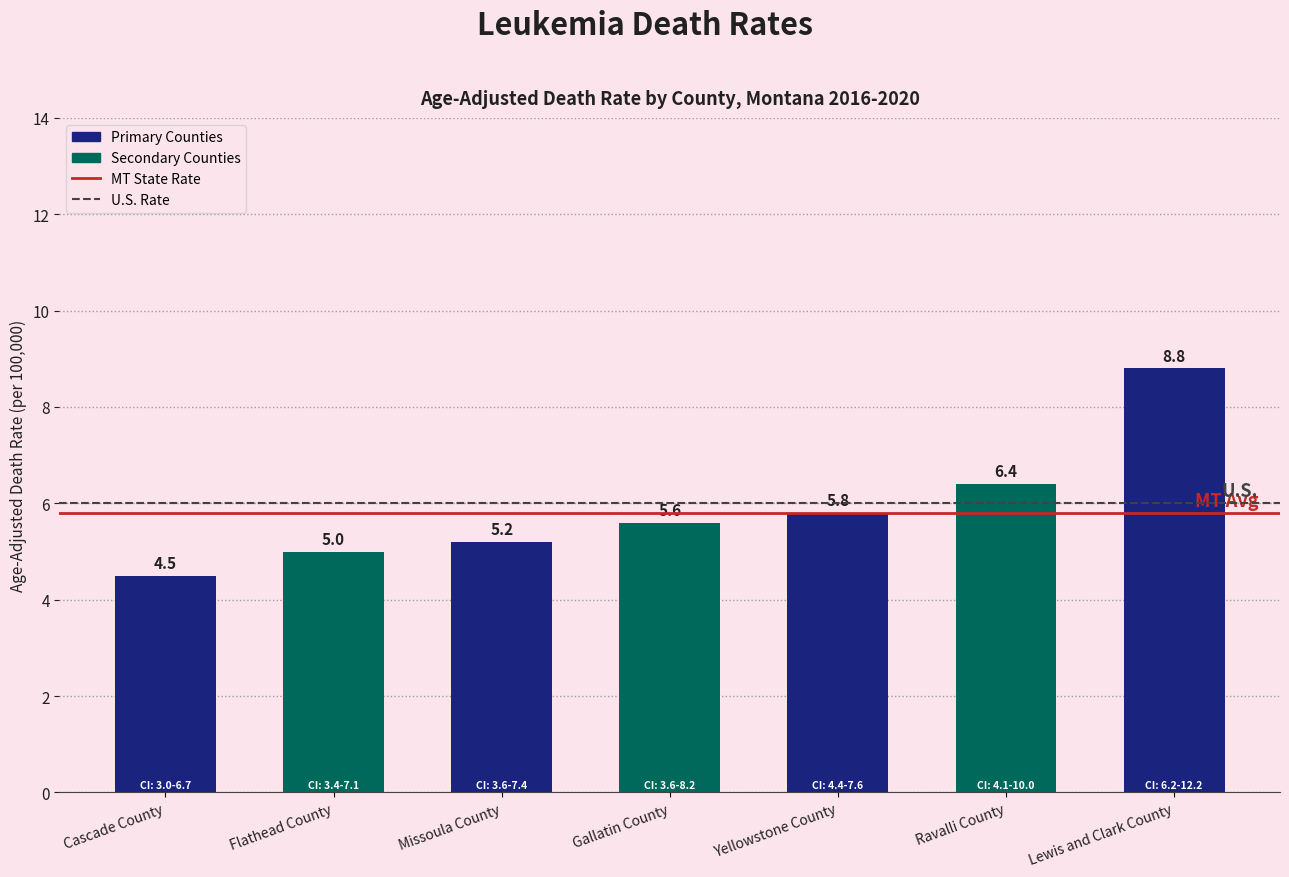

Reading left to right, transcribe all the data shown in this chart.

Cascade County=4.5	Flathead County=5.0	Missoula County=5.2	Gallatin County=5.6	Yellowstone County=5.8	Ravalli County=6.4	Lewis and Clark County=8.8